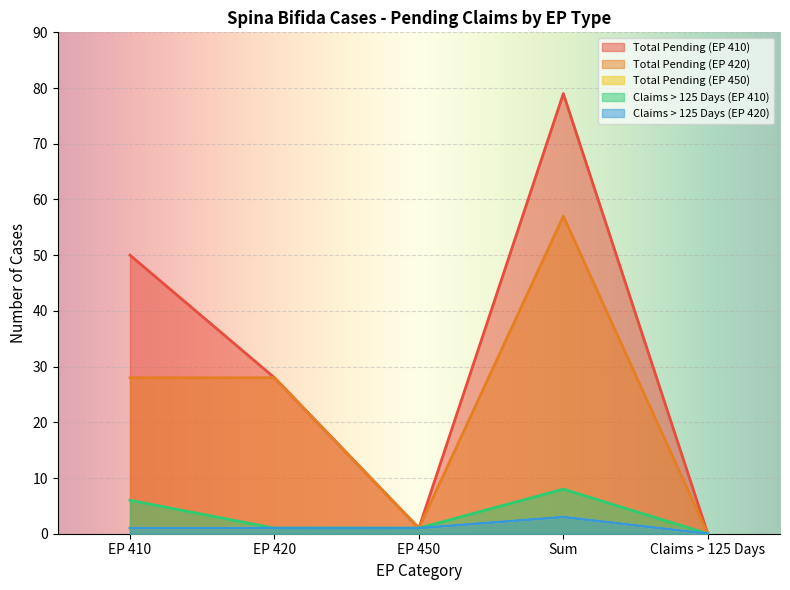

How many data points does each series have?

5